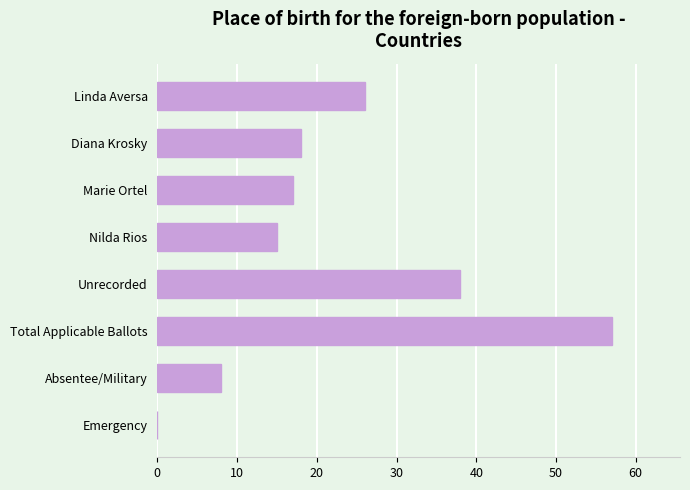

Does the chart contain stacked bars?

No